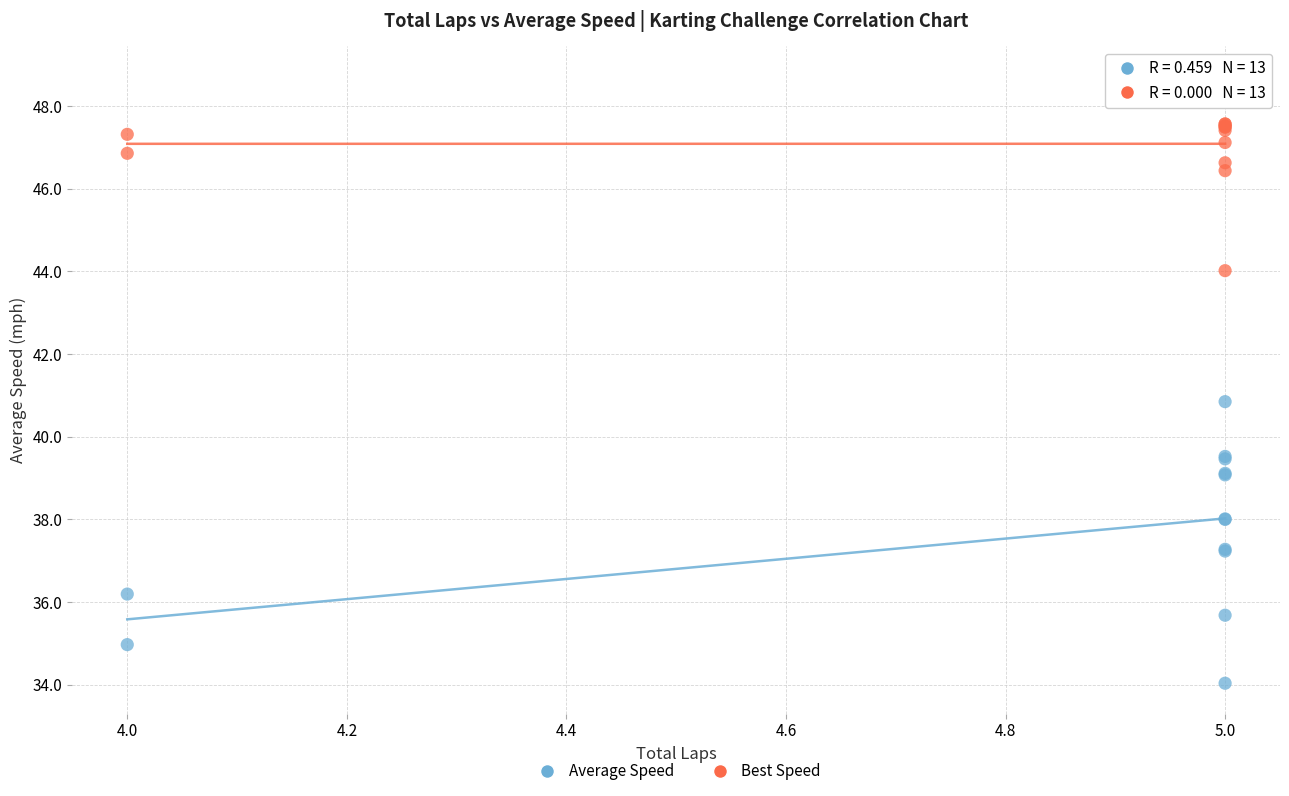

What are all the series names shown in the legend?

Average Speed, Best Speed